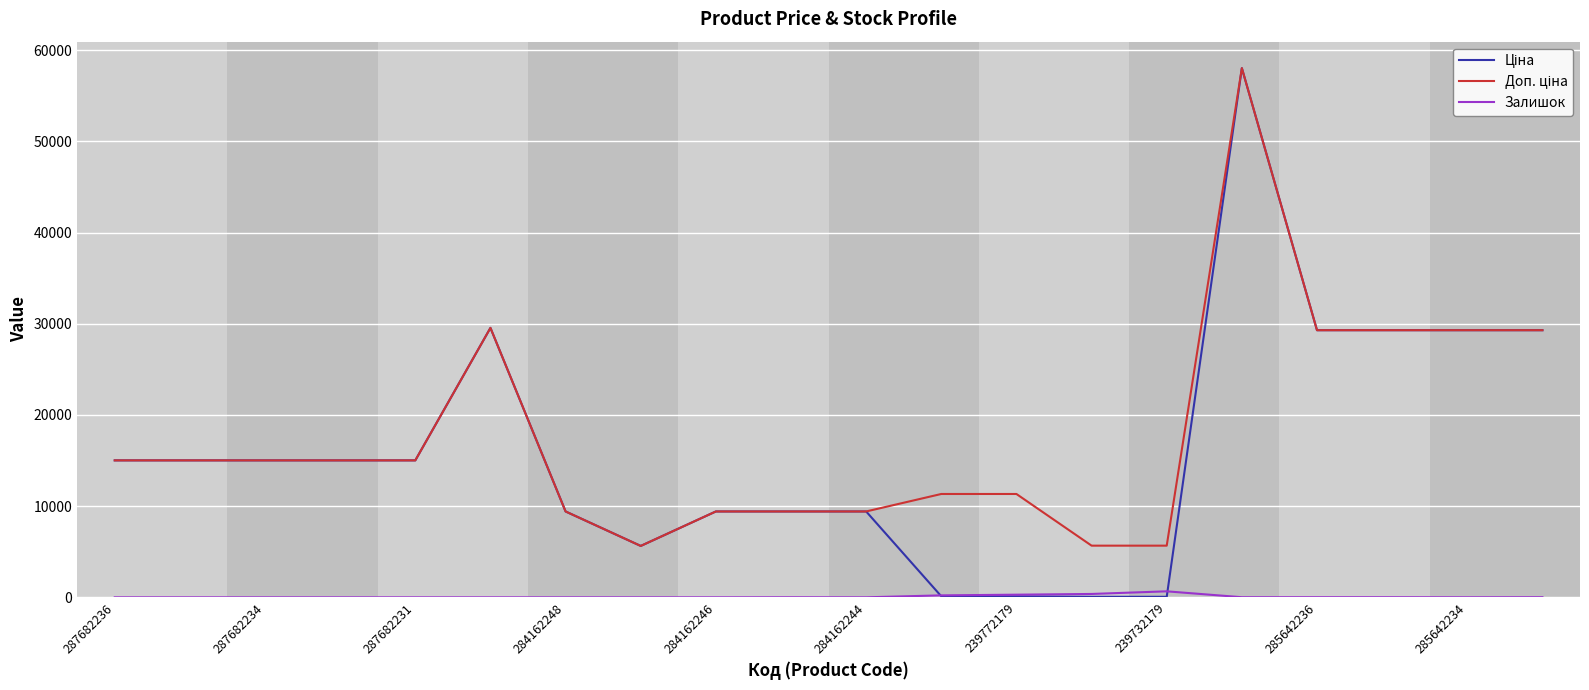

What is the maximum value shown in the chart?

58037.0